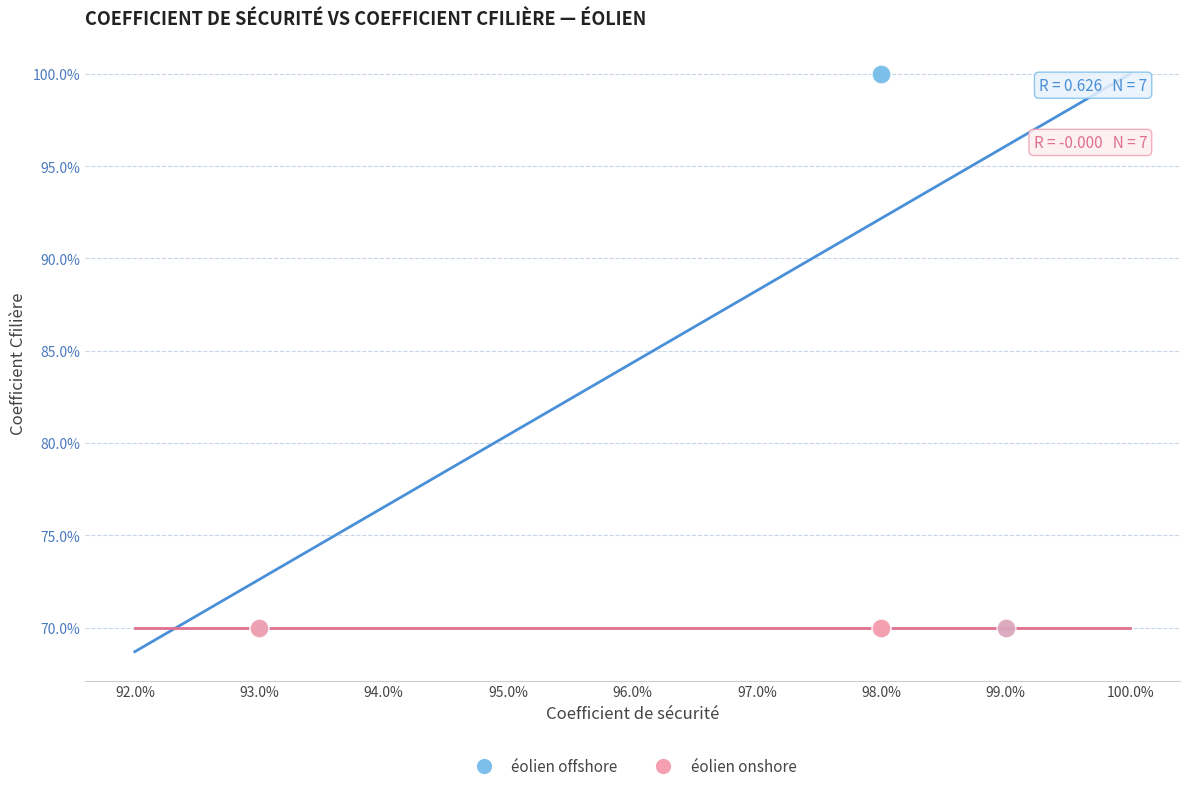

Which series reaches the maximum Y coordinate?

éolien offshore